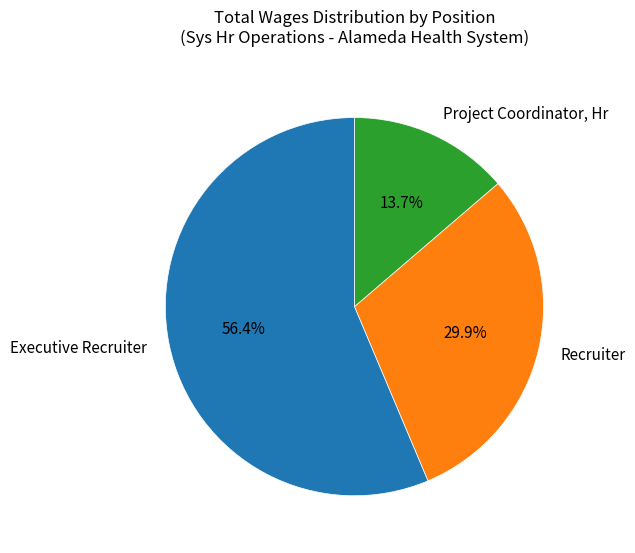

To the nearest percent, what portion does Project Coordinator, Hr represent?

14%